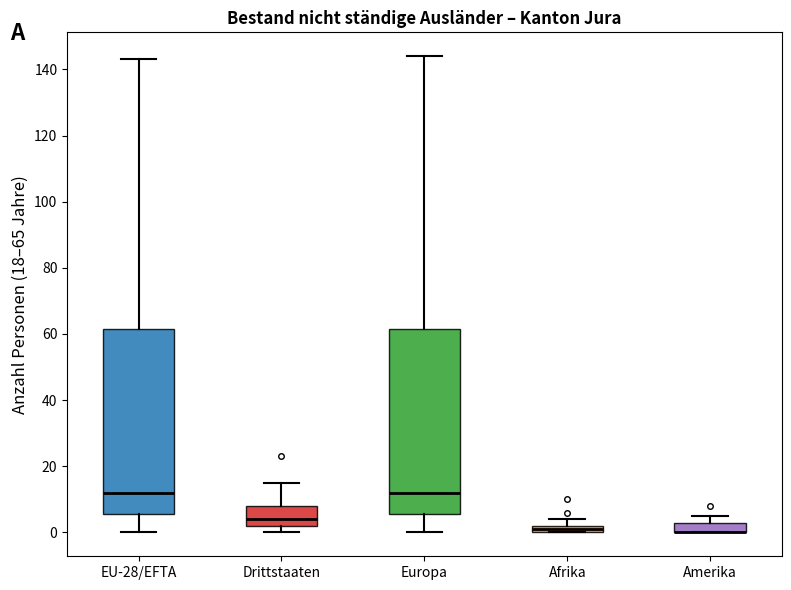

Where is the lower edge of the box for Afrika on the y-axis? The values are not printed on the chart, so give them approximately, as read against the axis.

0